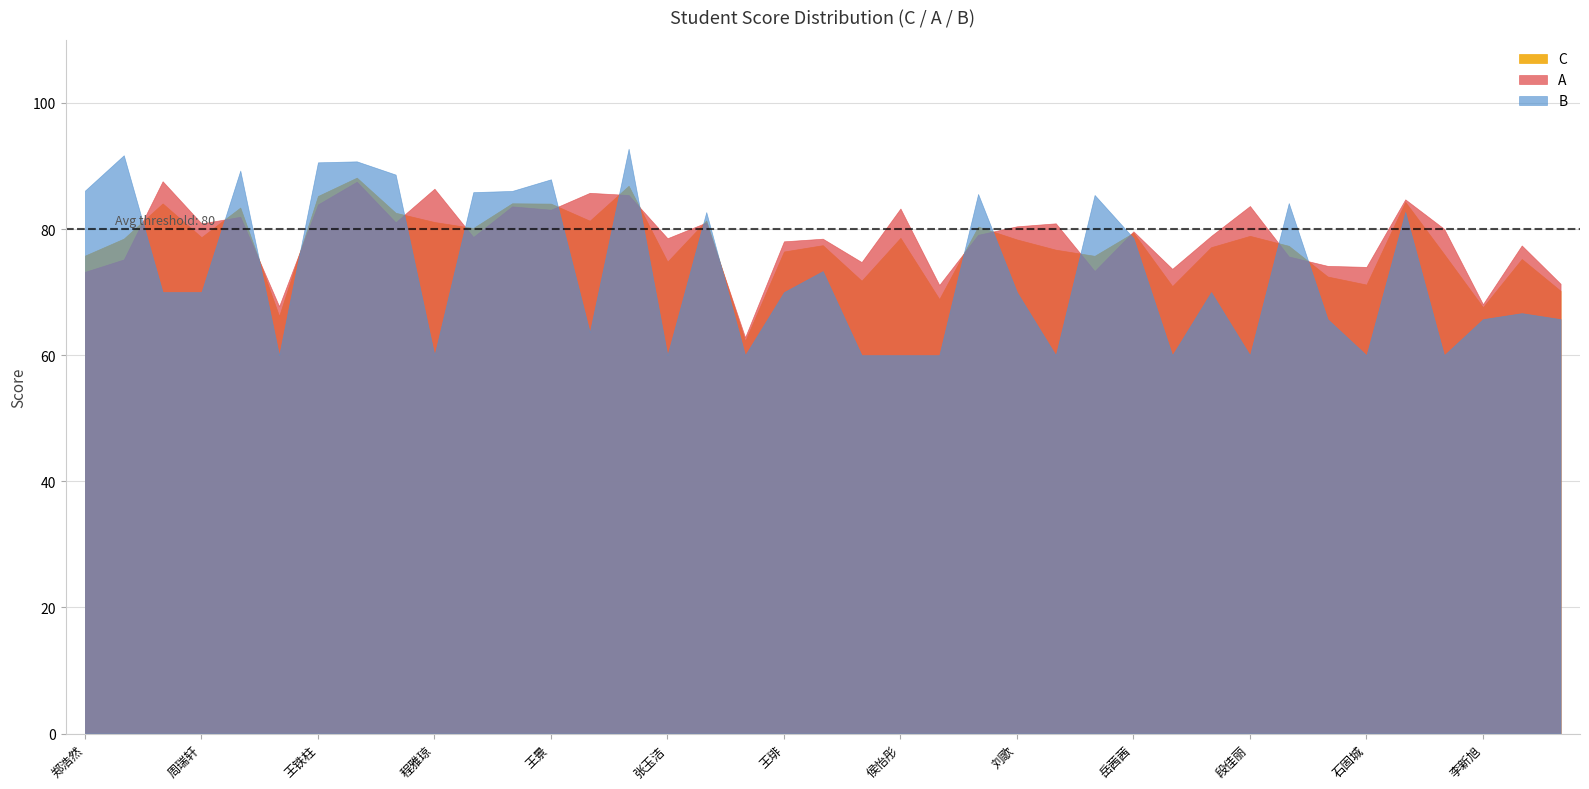

At which label does B first exceed 70?

郑浩然